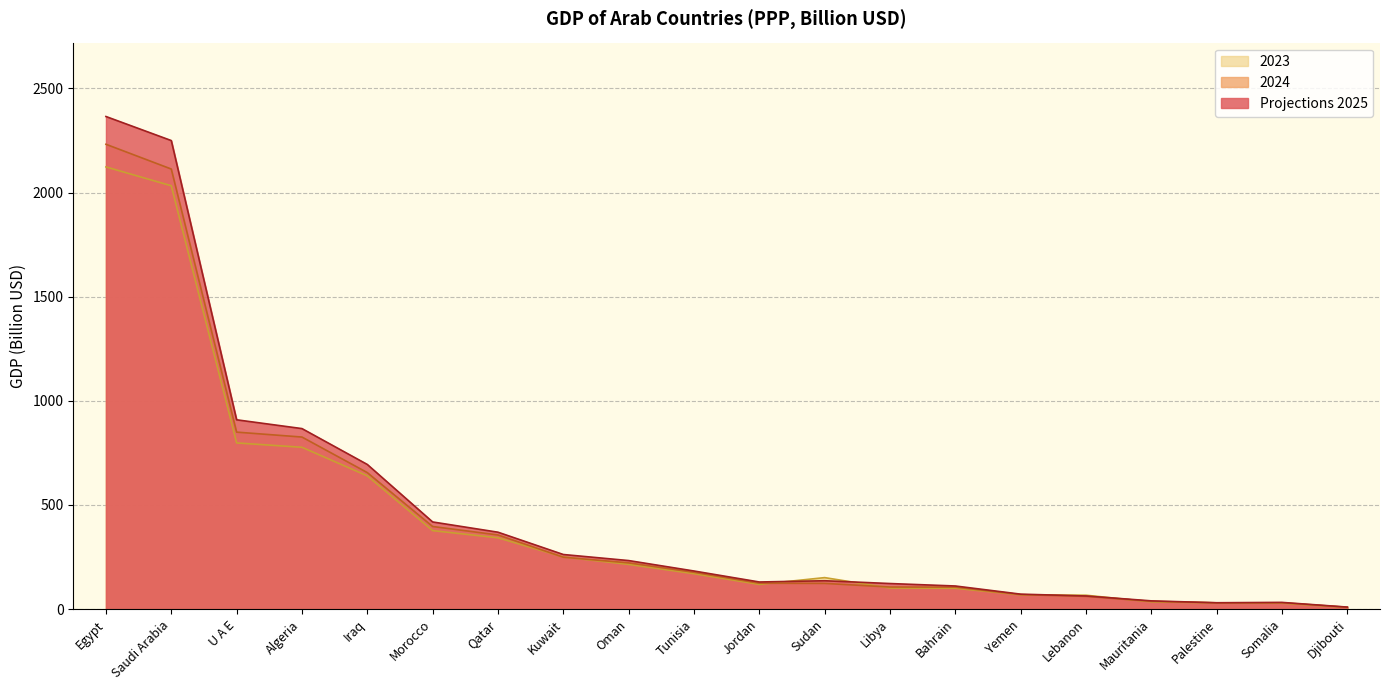

What position from the left is Tunisia?

10